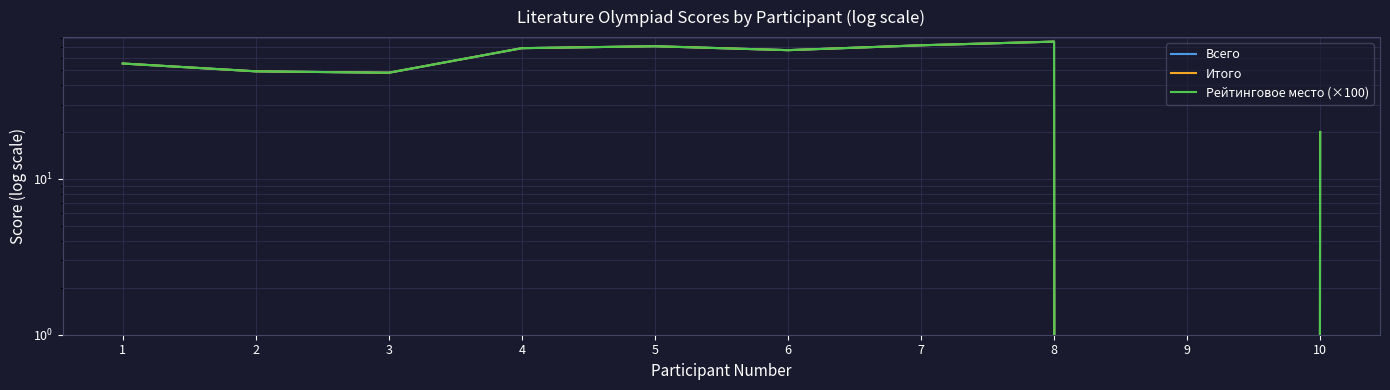

Rank the categories by Рейтинговое место (×100) value from highest to lowest.

8, 7, 5, 4, 6, 1, 2, 3, 10, 9